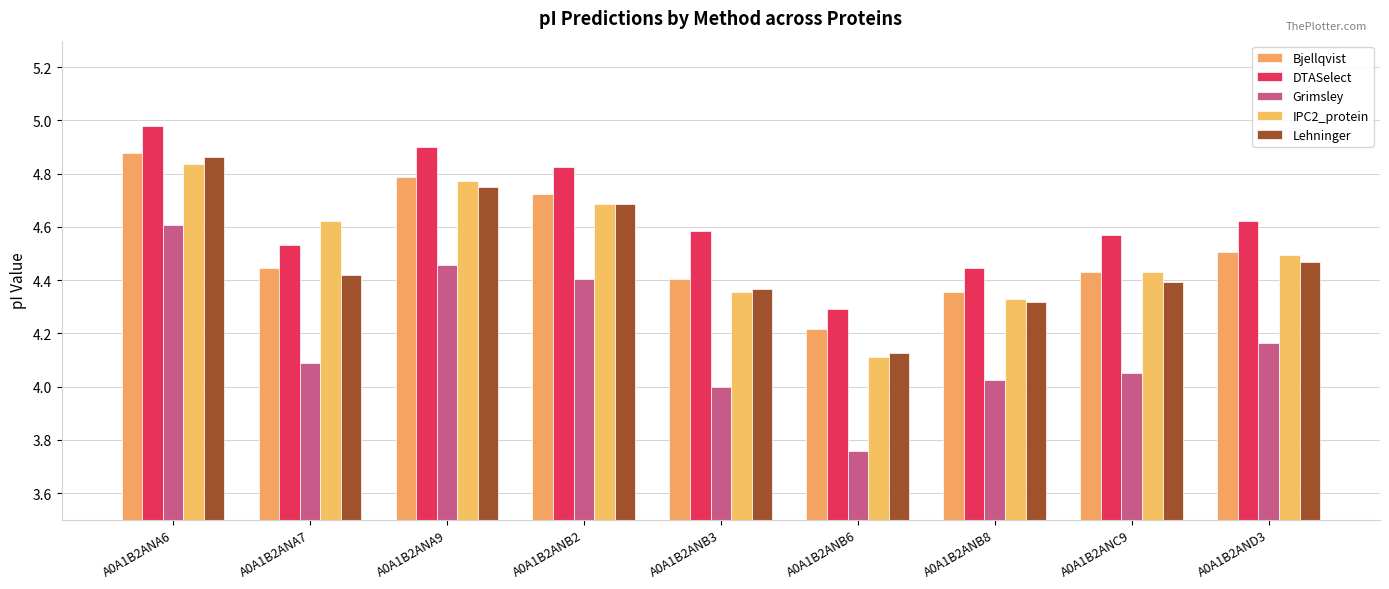

How many groups of bars are there?

9